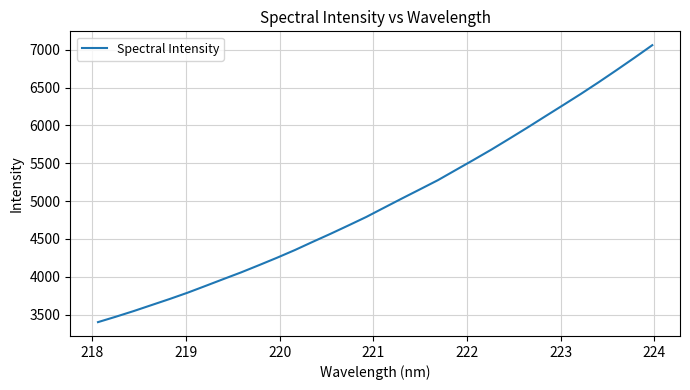

What is the difference between the maximum and minimum values?

3659.3